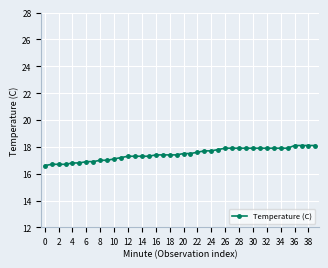

What is the sum of all values?

698.4